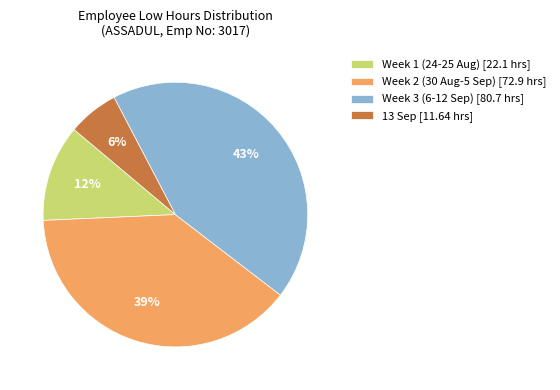

Which has a higher value, Week 3 (6-12 Sep) [80.7 hrs] or Week 2 (30 Aug-5 Sep) [72.9 hrs]?

Week 3 (6-12 Sep) [80.7 hrs]